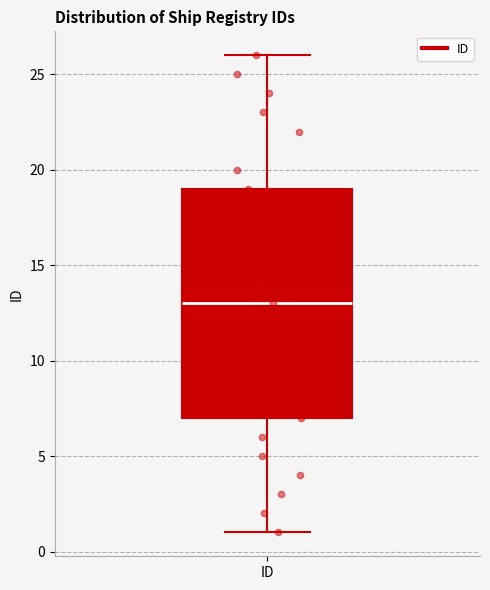

Where is the upper edge of the box for ID on the y-axis? The values are not printed on the chart, so give them approximately, as read against the axis.

19